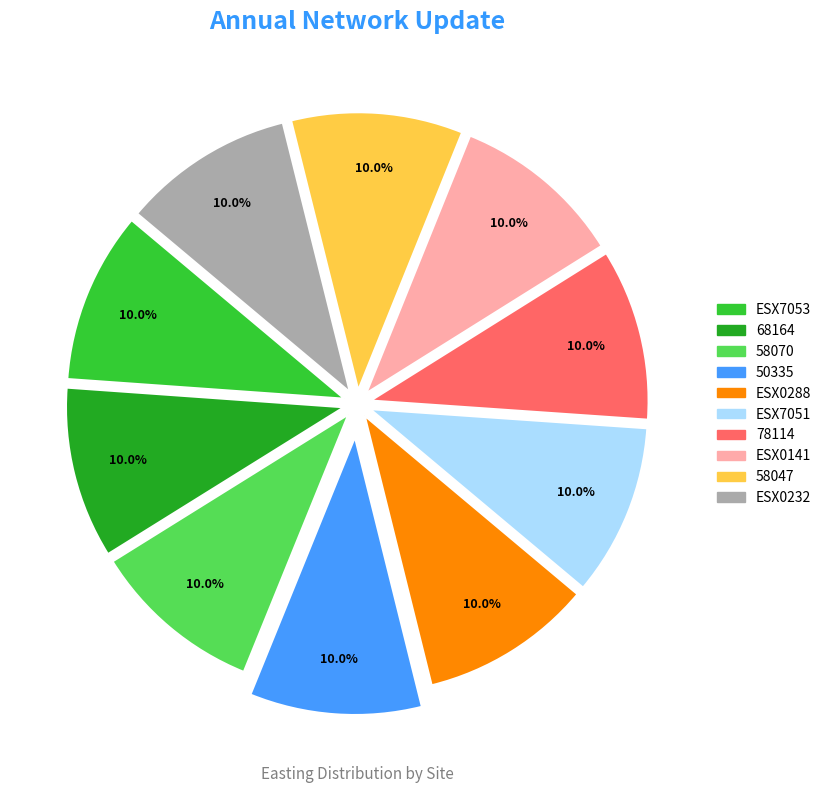

How many segments does this pie chart have?

10